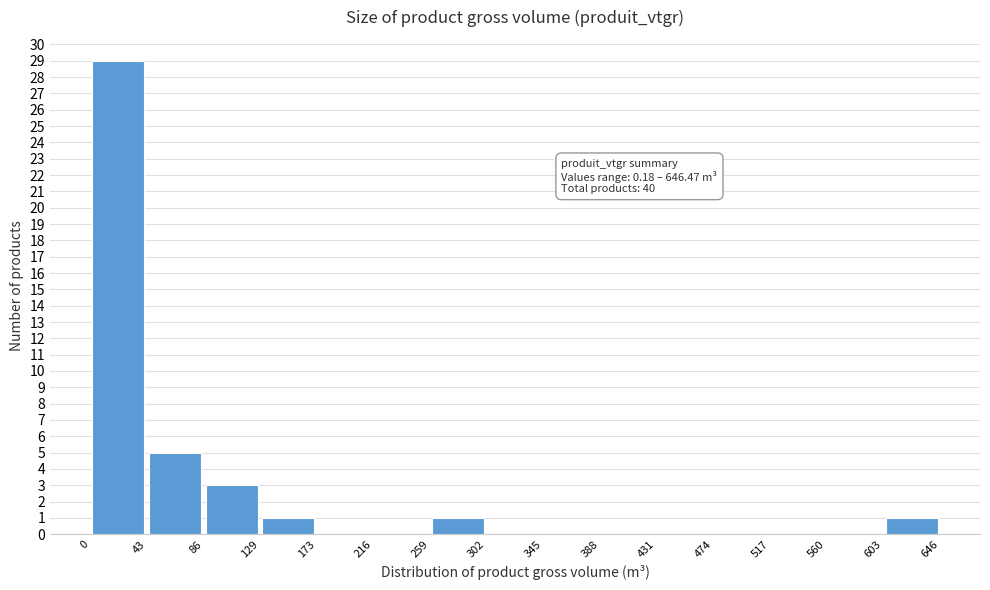

Over which range of the x-axis is the bar tallest?

0 to 43